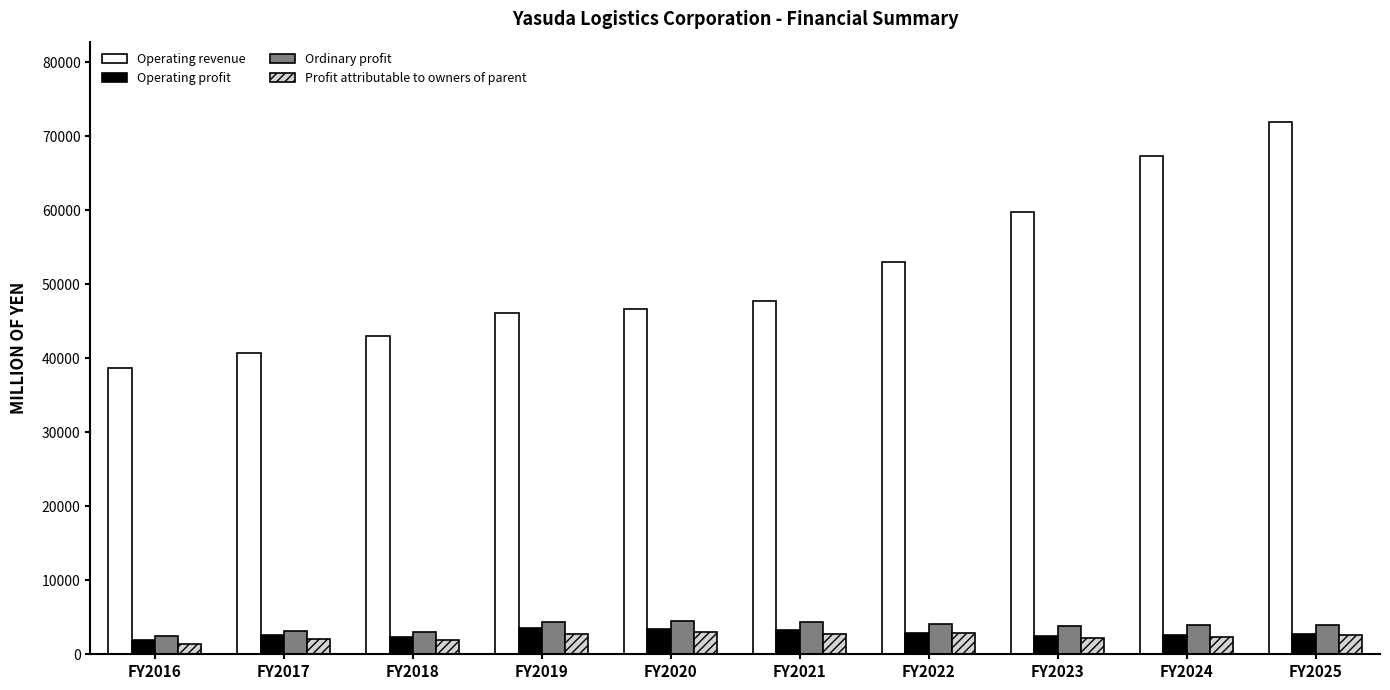

What is the maximum value shown in the chart?

72000